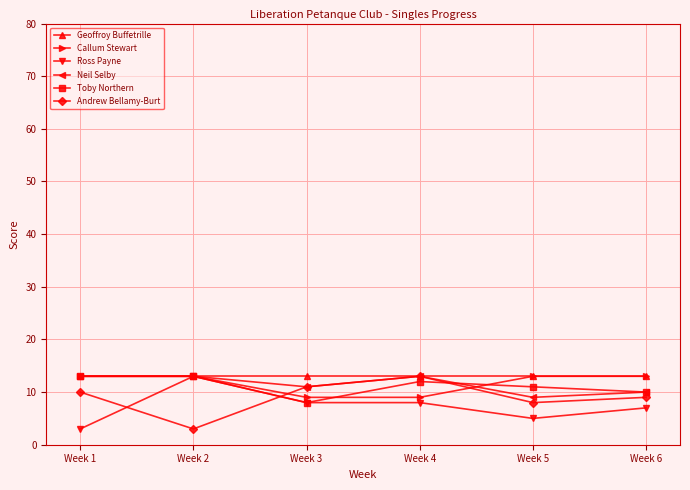

True or false: Ross Payne has more than 0 interior local peaks.

True